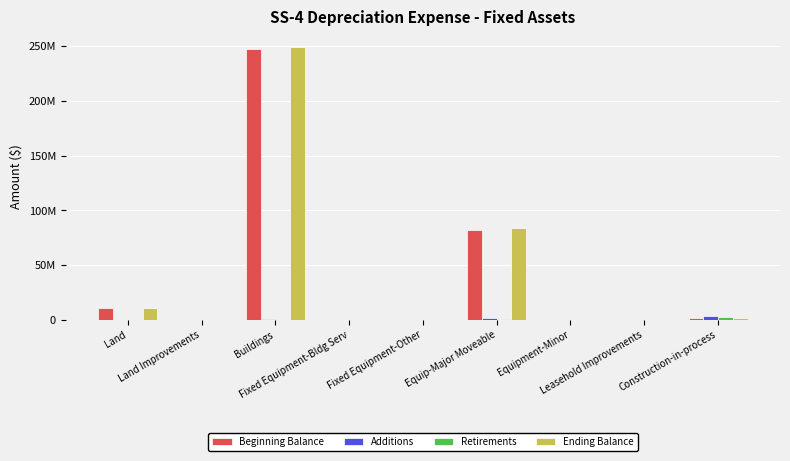

List the labels in order of Ending Balance value, smallest first.

Land Improvements, Fixed Equipment-Bldg Serv, Fixed Equipment-Other, Equipment-Minor, Leasehold Improvements, Construction-in-process, Land, Equip-Major Moveable, Buildings